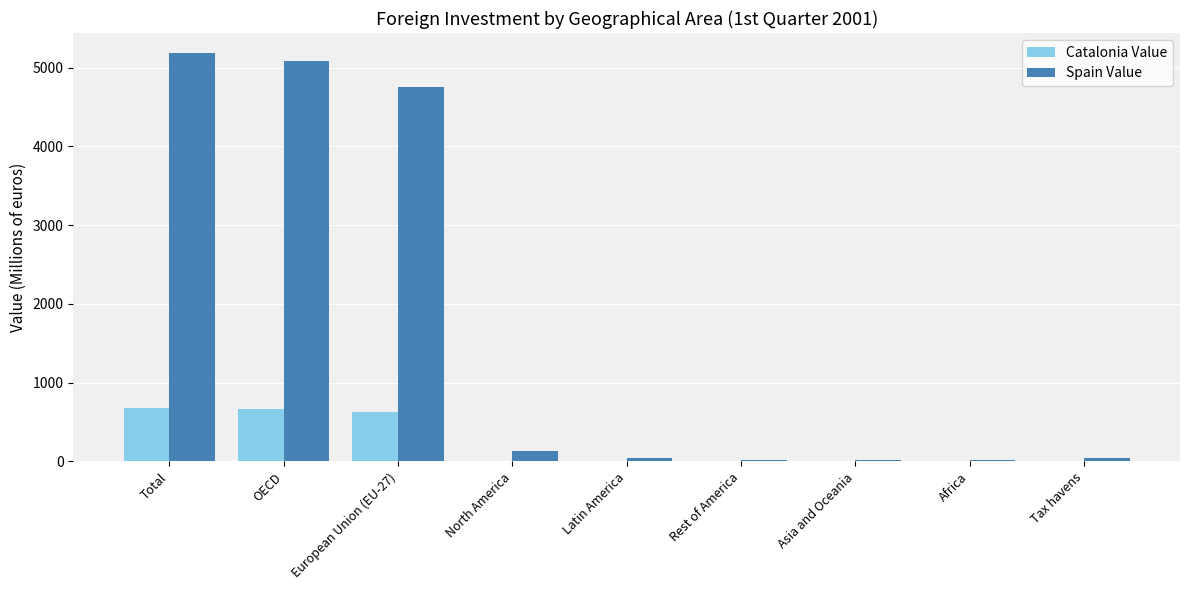

Is the value of Spain Value at OECD greater than the value of Catalonia Value at North America?

Yes